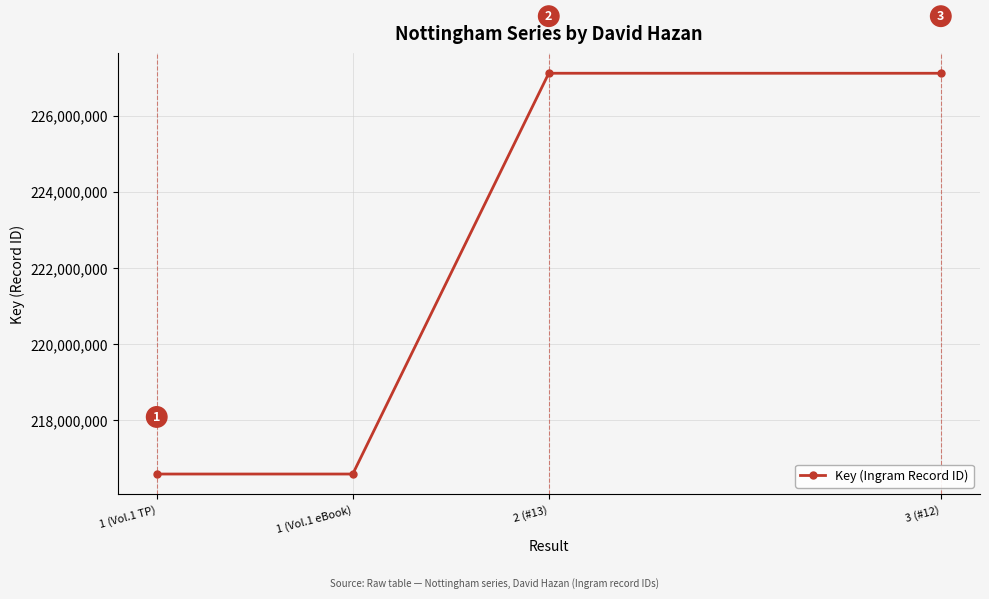

What is the ratio of the value at 1 (Vol.1 eBook) to the value at 3 (#12)?

1.0